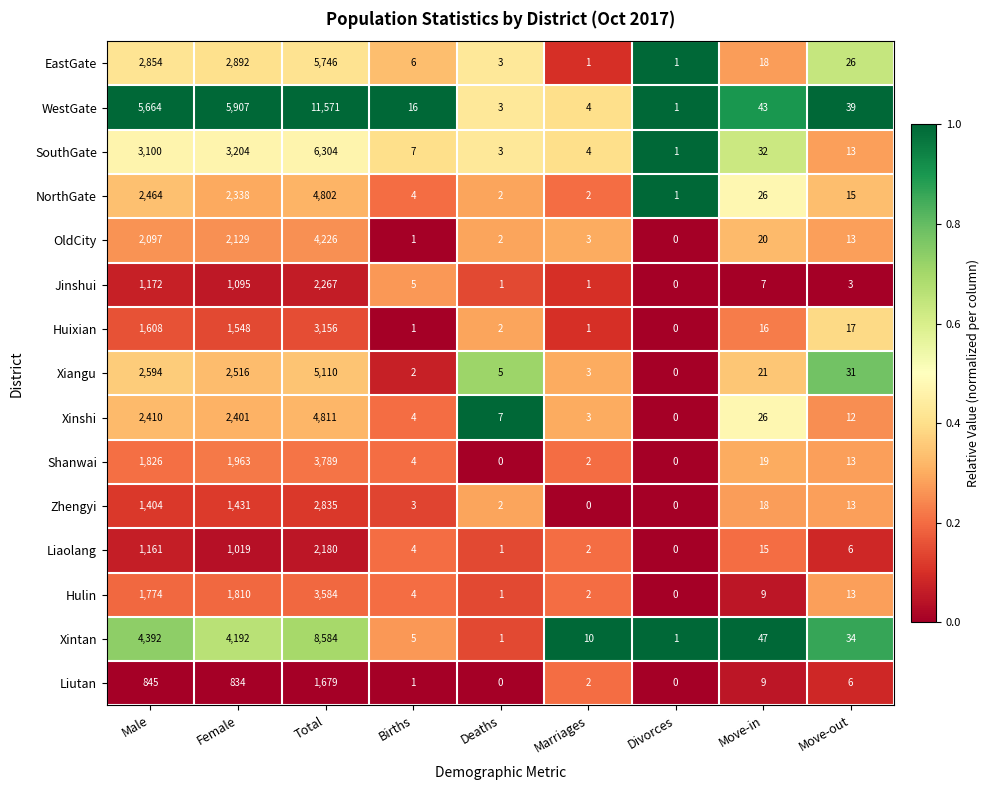

Is it true that Xintan equals 47 at Move-in?

True